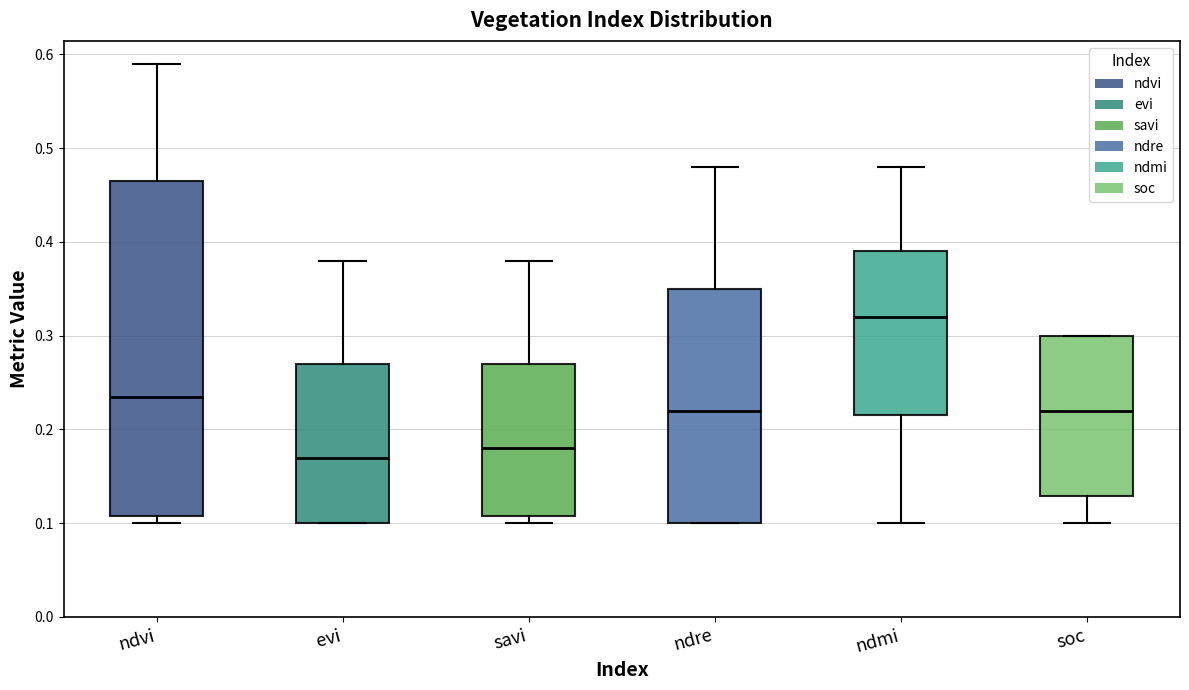

Which box is the tallest, from its lower edge to its upper edge?

ndvi